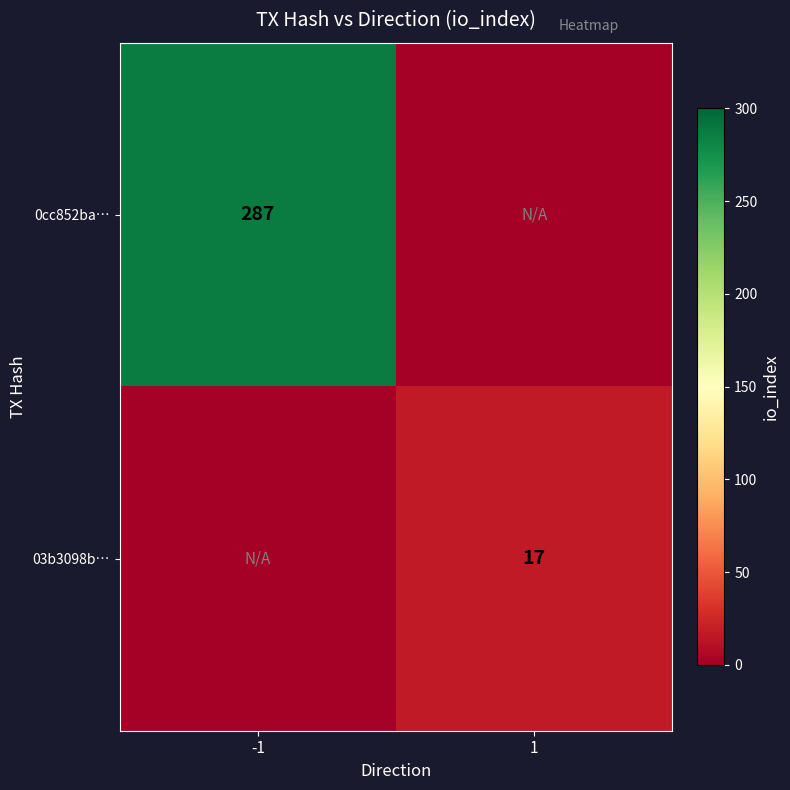

The value of 0cc852ba… at -1 is 287. True or false?

True